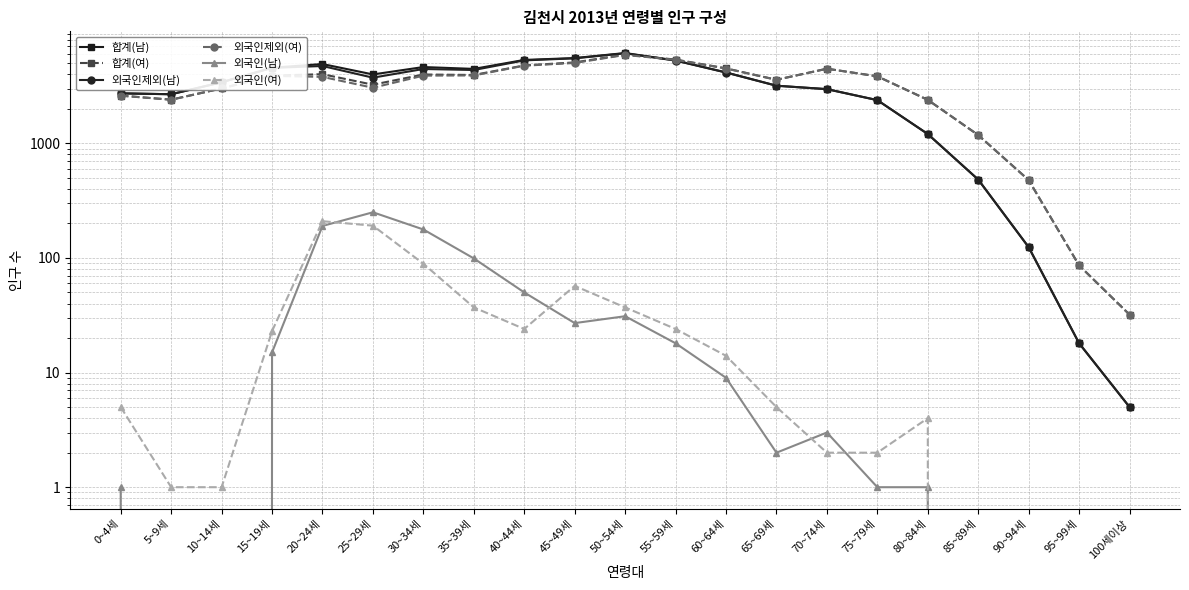

What is the label of the 3rd point from the left?

10~14세